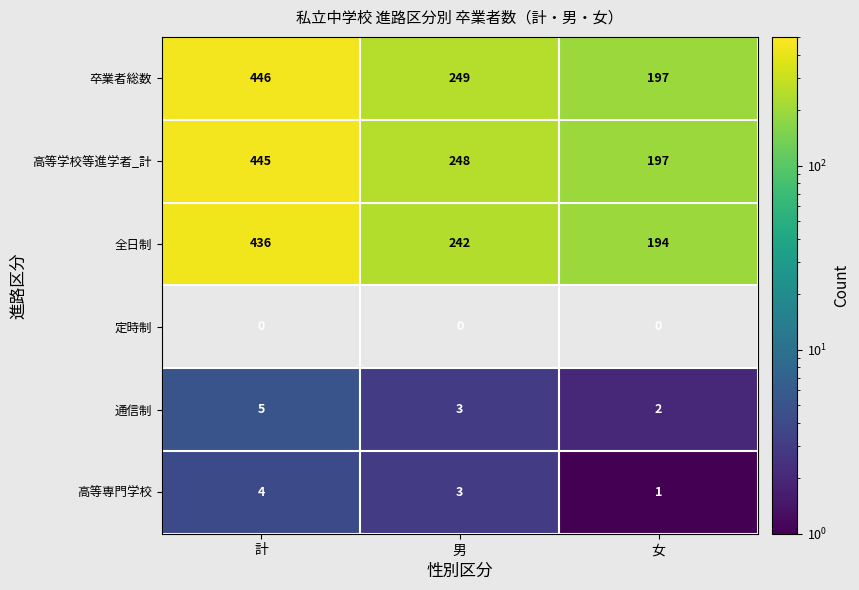

Which category has the highest value in the 全日制 series?

計